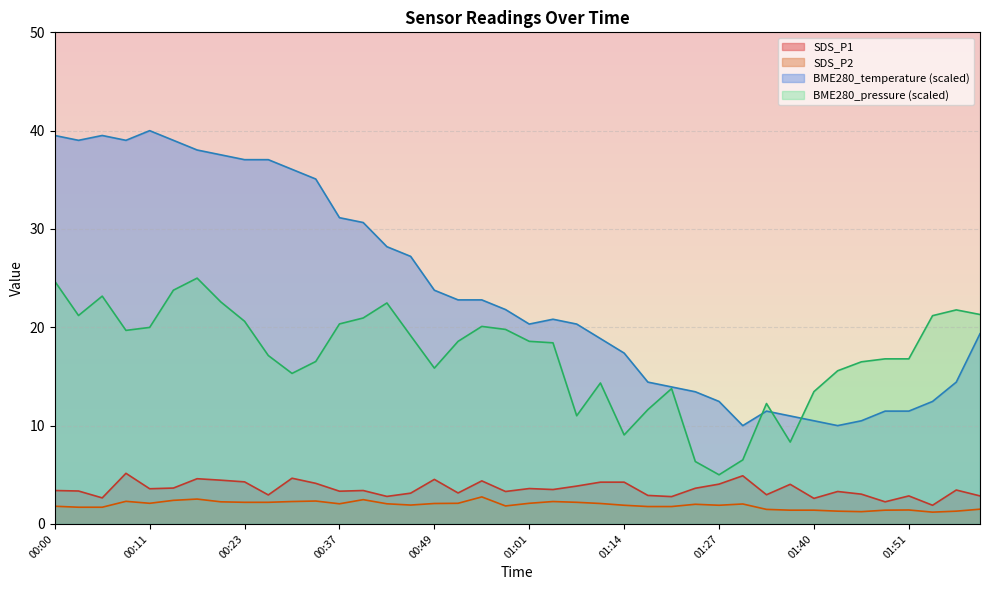

Which category has the lowest value across all series?

01:30